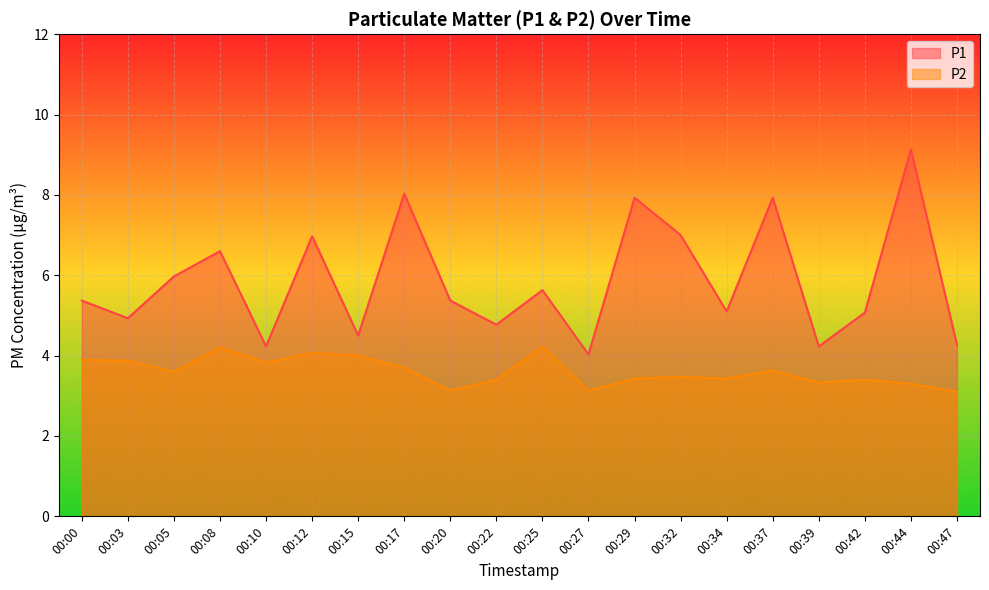

True or false: P1 has a value of 5.6 at 00:47.

False